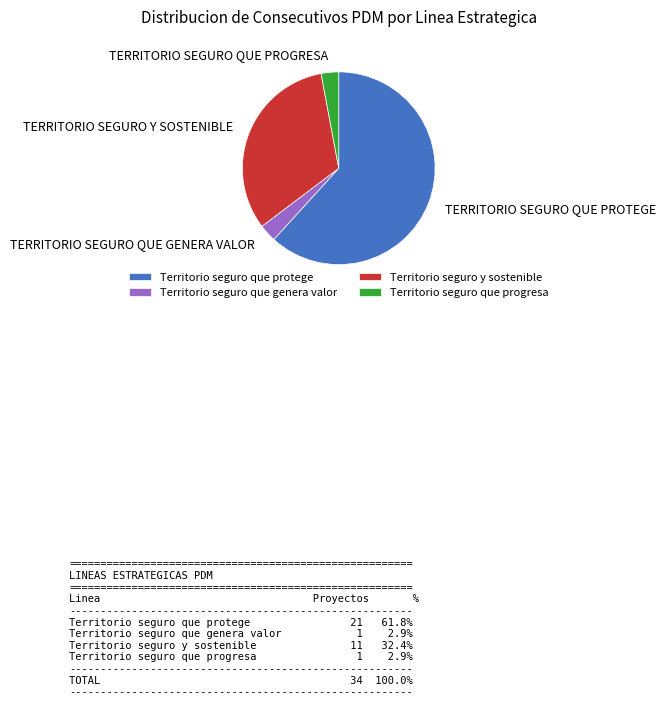

What is the ratio of the value at Territorio seguro y sostenible to the value at Territorio seguro que progresa?

11.0